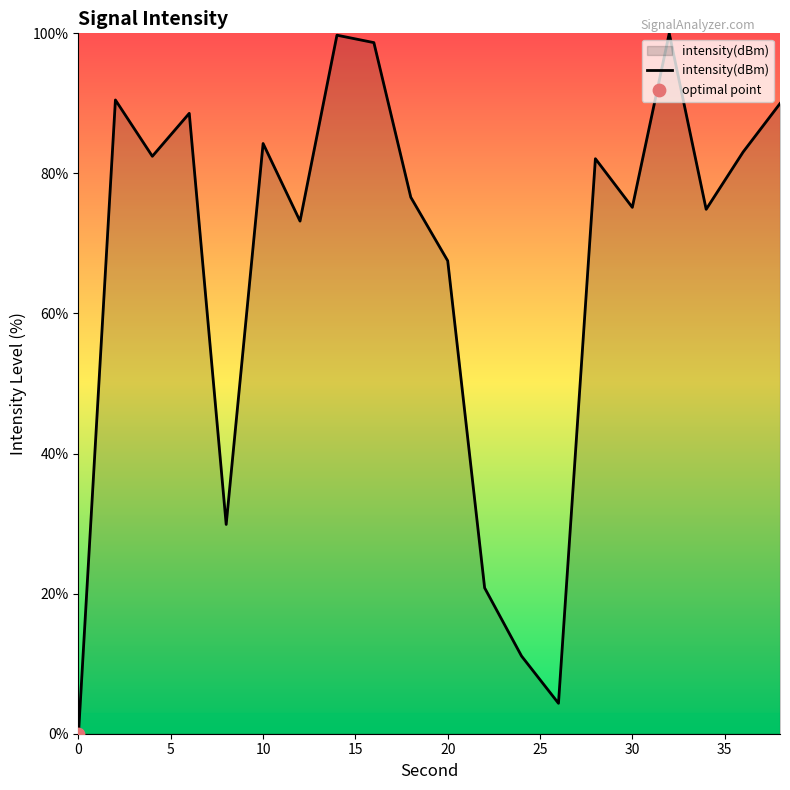

What is the difference between the maximum and minimum values?

100.0